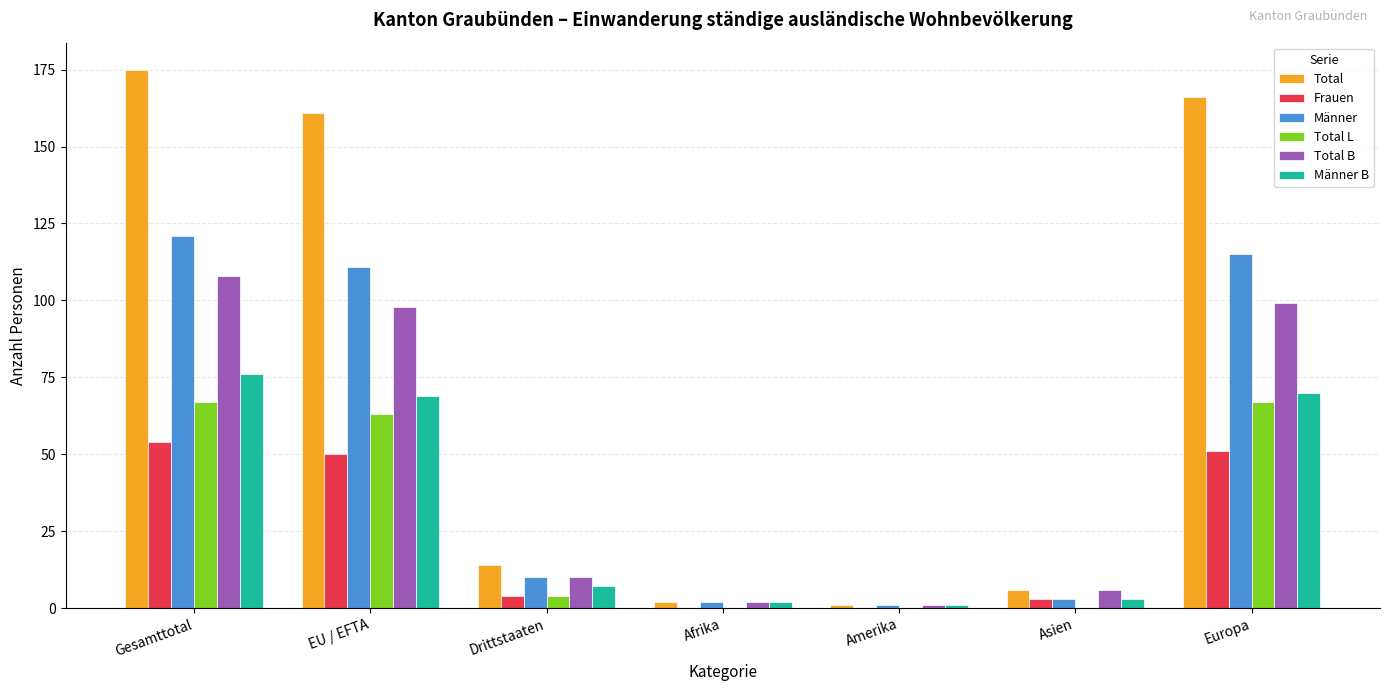

True or false: Total L has a value of 0 at Asien.

True